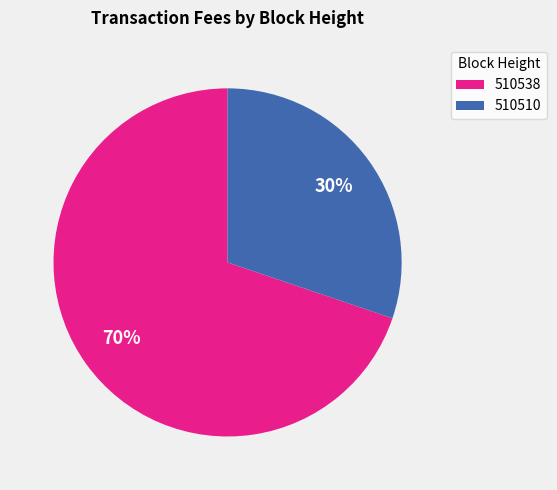

Count the number of slices in the pie.

2